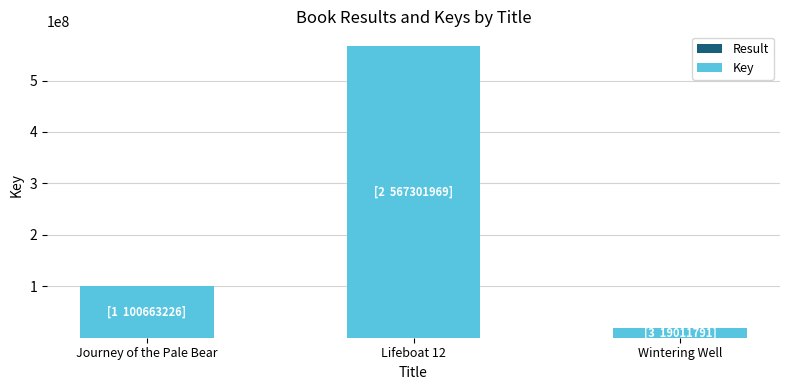

At which category is the sum across all series the highest?

Lifeboat 12